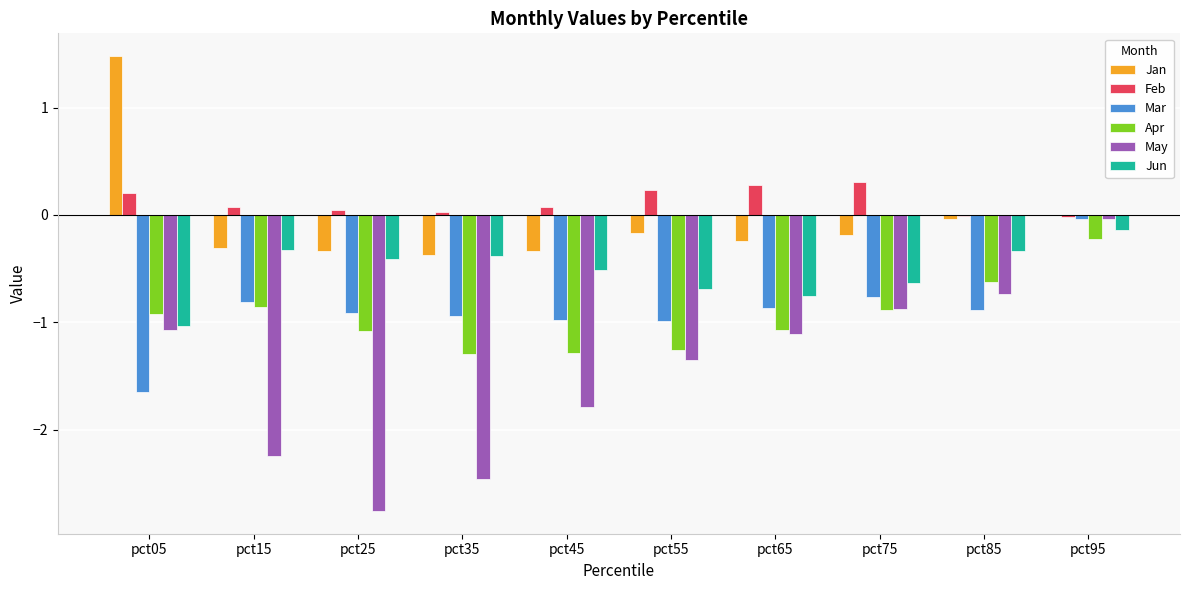

Which category has the highest value in the May series?

pct95